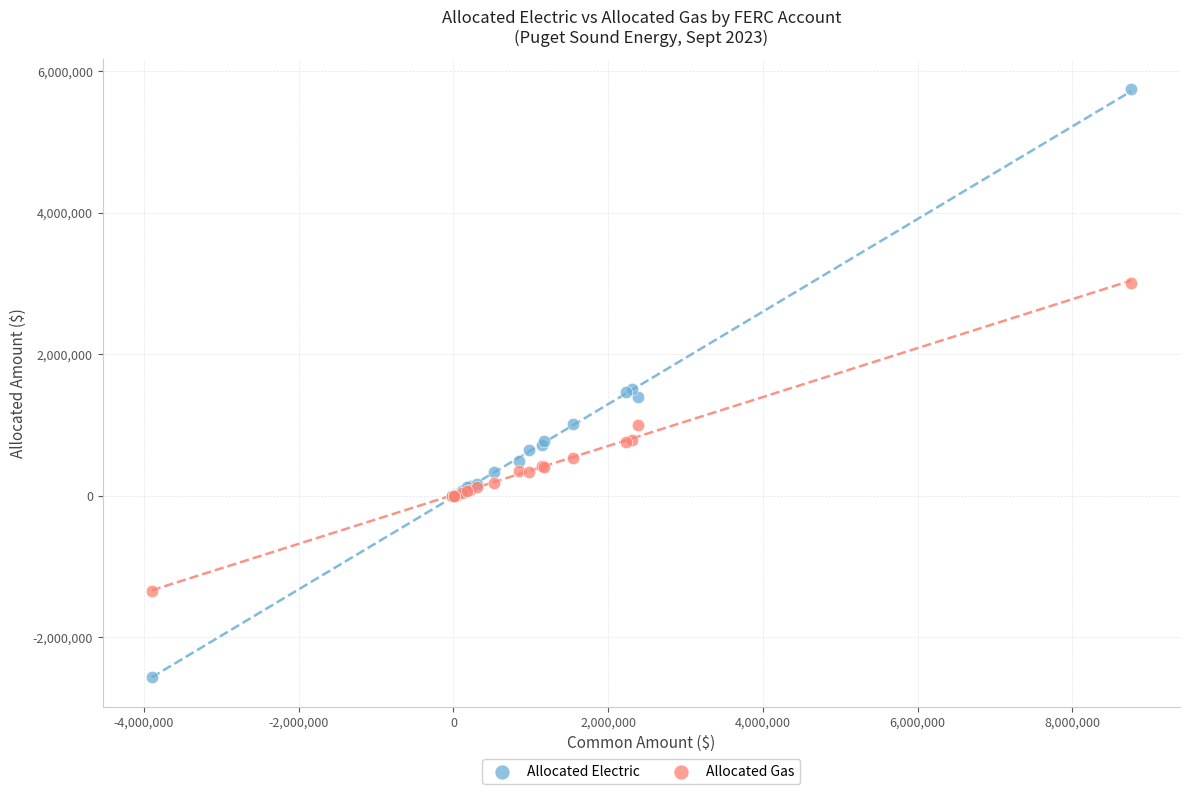

What is the X range (max minus min) for the scatter plot?

12657402.1